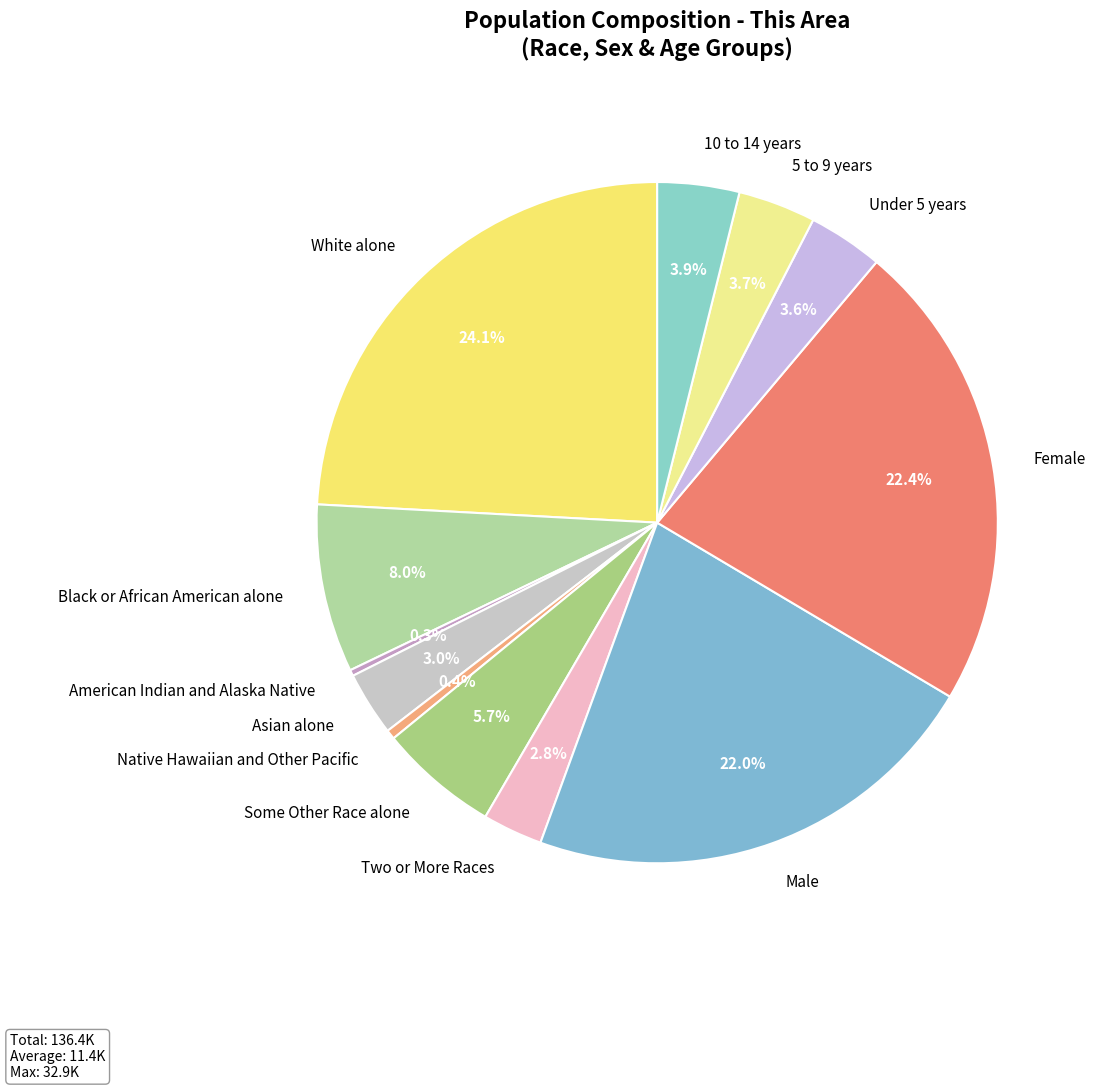

What is the largest slice in the pie chart?

White alone